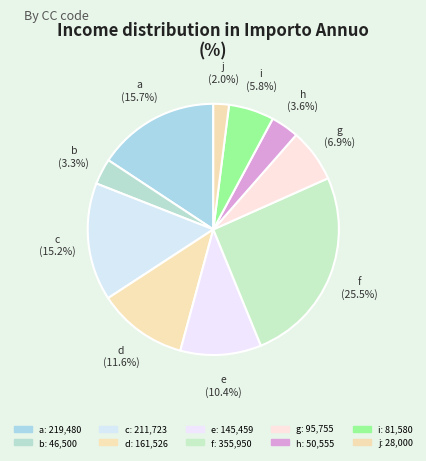

Is the sum of c and a greater than half?

No